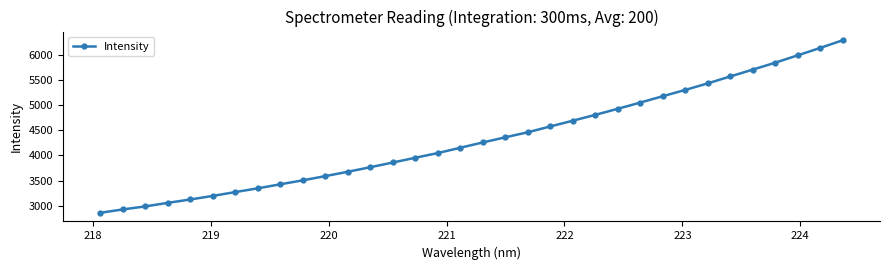

What is the value of the 28th point from the left?

5429.6